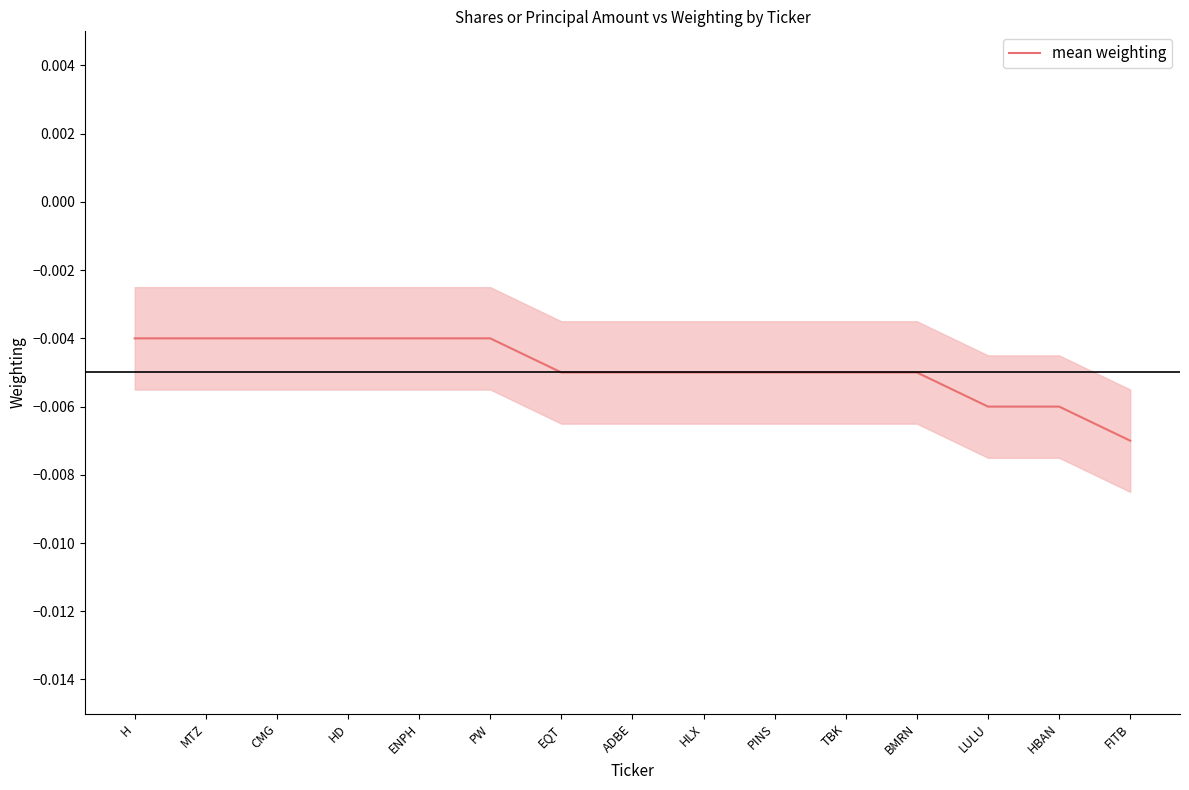

What is the label of the 10th point from the left?

PINS